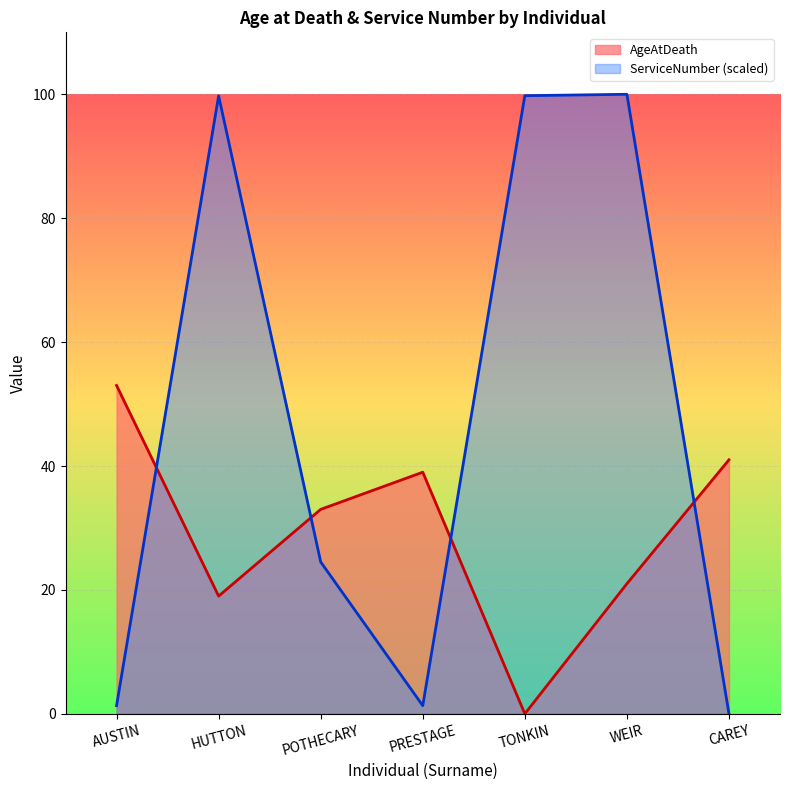

The value of AgeAtDeath at WEIR is 21.0. True or false?

True